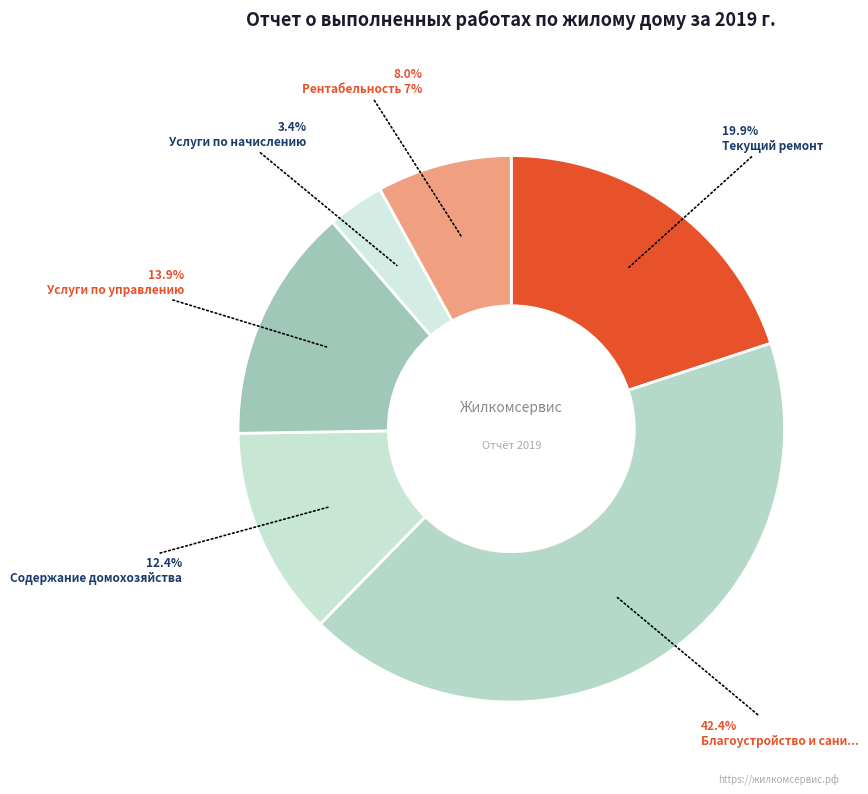

Is there a majority slice in this chart?

No